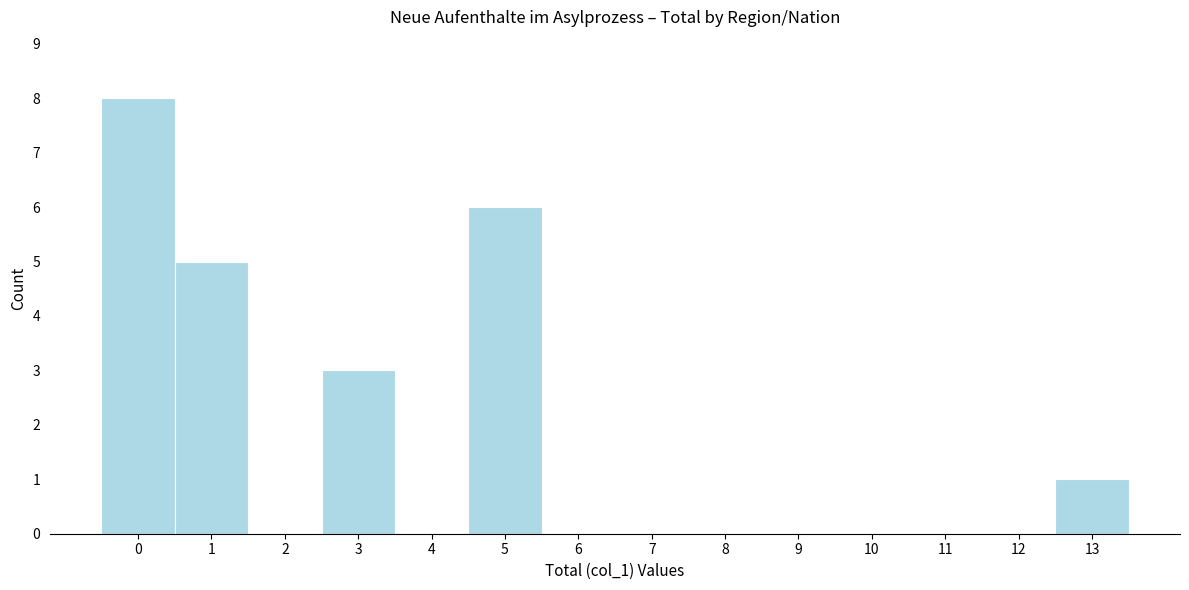

Reading right to left, what are all the values shown in this chart?

13=1	12=0	11=0	10=0	9=0	8=0	7=0	6=0	5=6	4=0	3=3	2=0	1=5	0=8